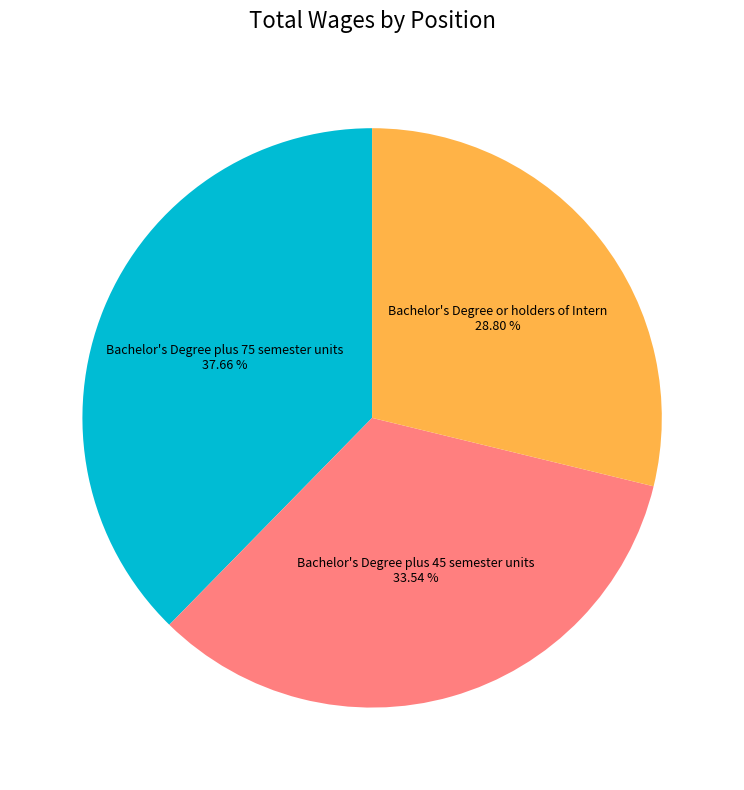

To the nearest percent, what is the average slice percentage?

33%